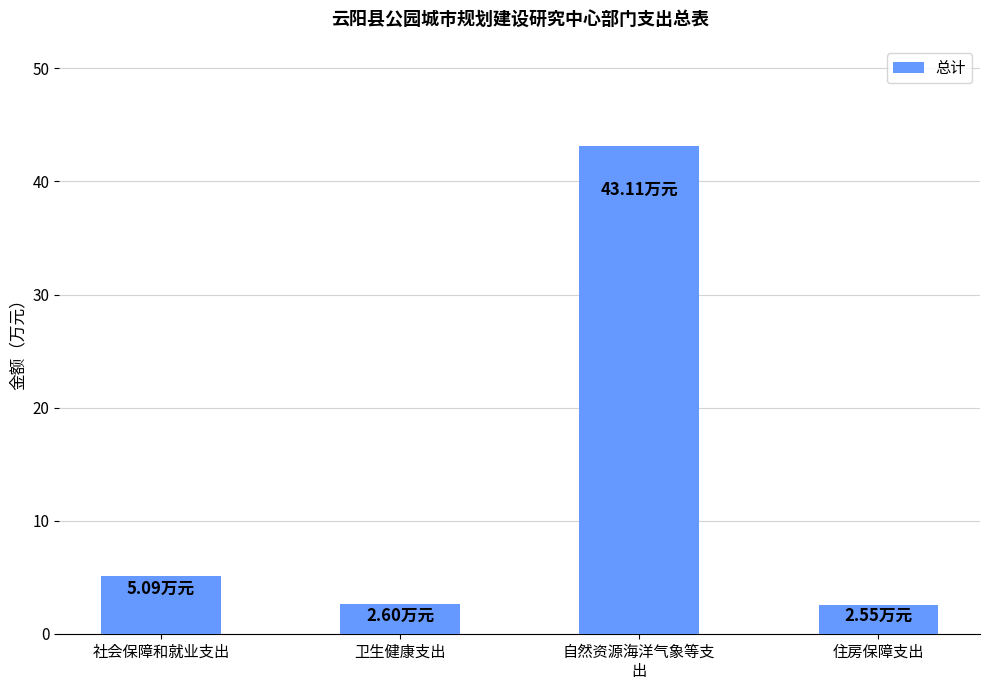

What is the change in value from 社会保障和就业支出 to 住房保障支出?

-2.5